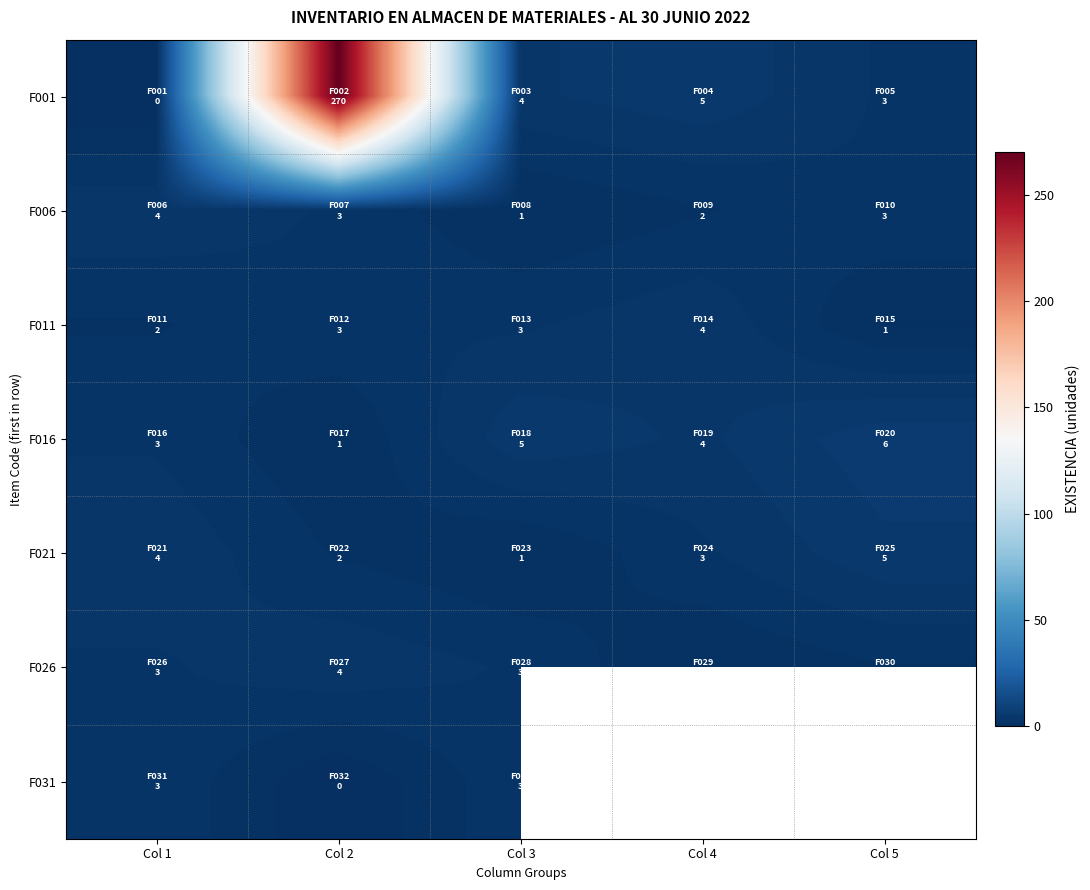

True or false: F016 has a value of 1.2 at Col 3.

False